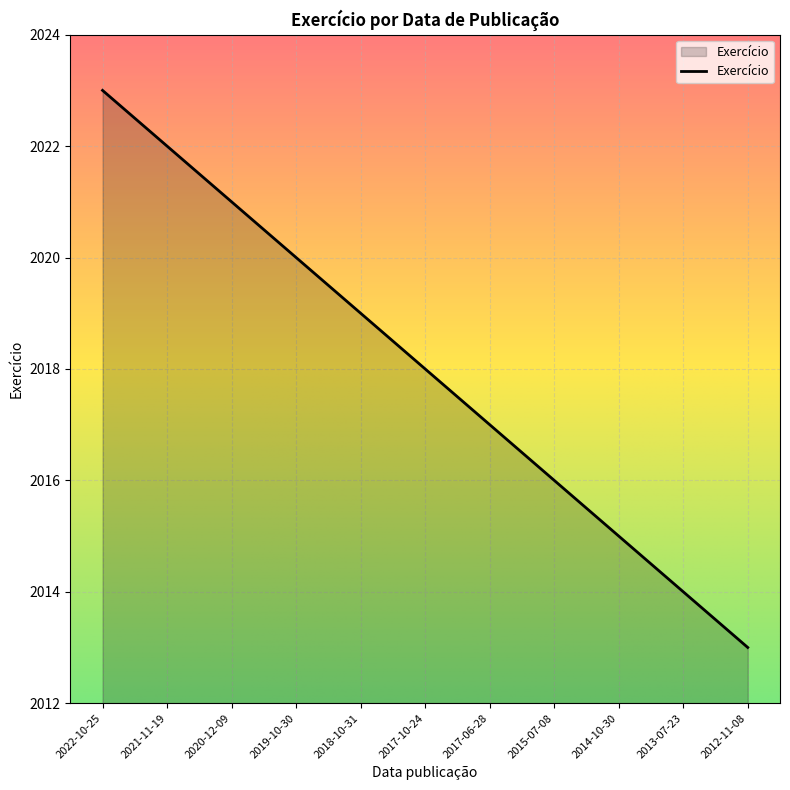

The chart shows a value of 3188 at 2018-10-31. True or false?

False